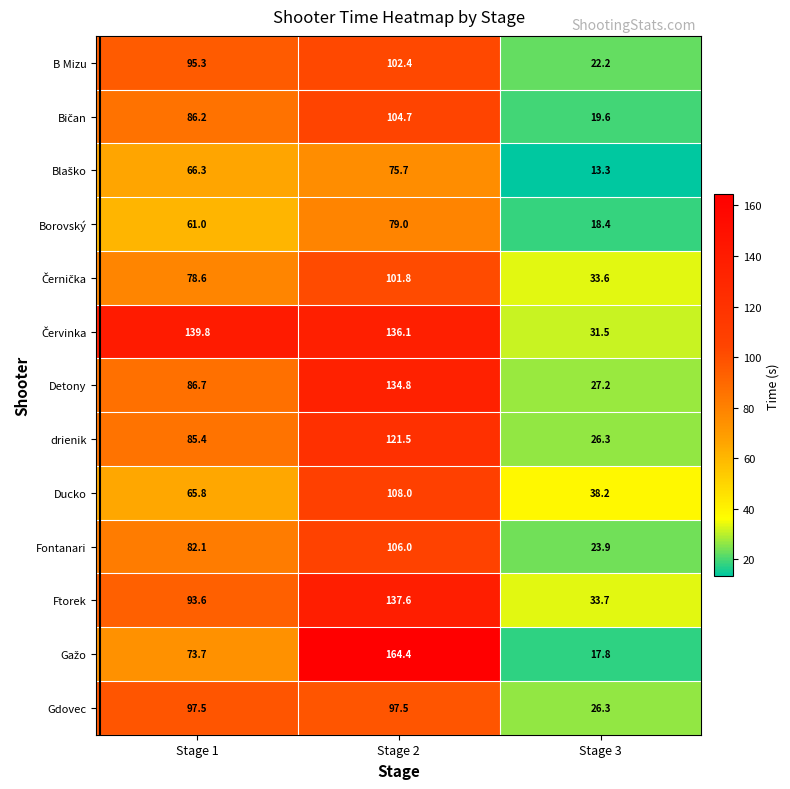

Where is Fontanari nearest to the value 64?

Stage 1